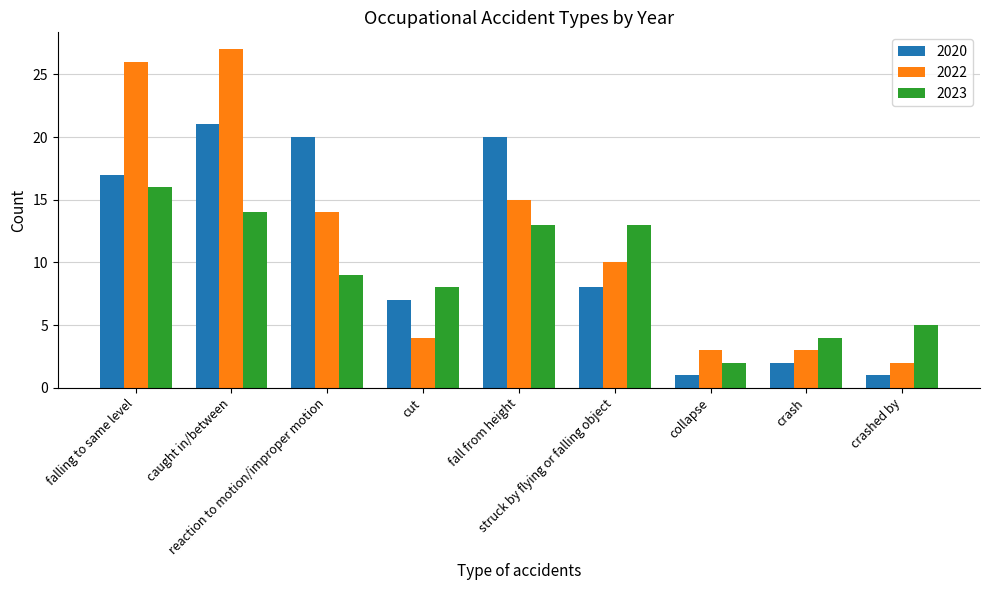

Is it true that 2022 equals 1 at crashed by?

False